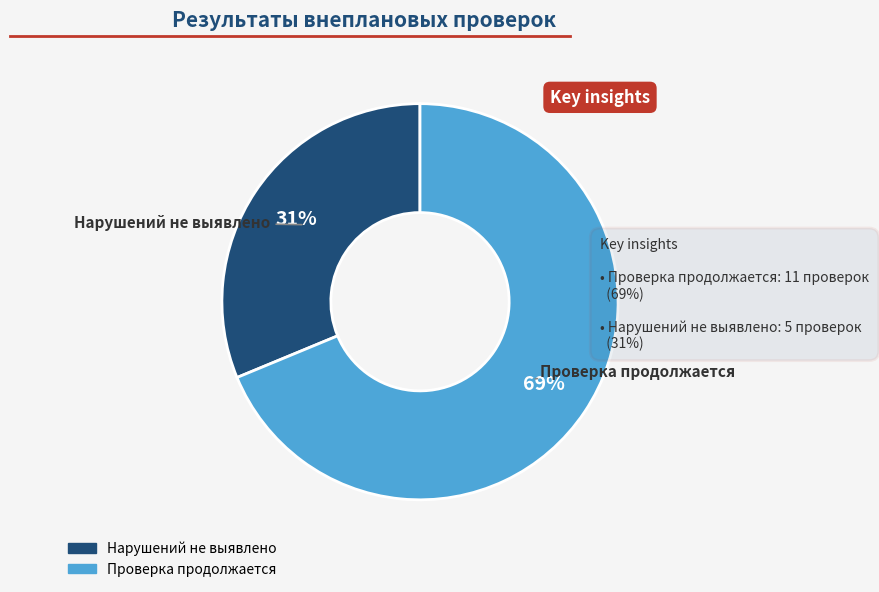

To the nearest percent, what is the combined percentage of Нарушений не выявлено and Проверка продолжается?

100%